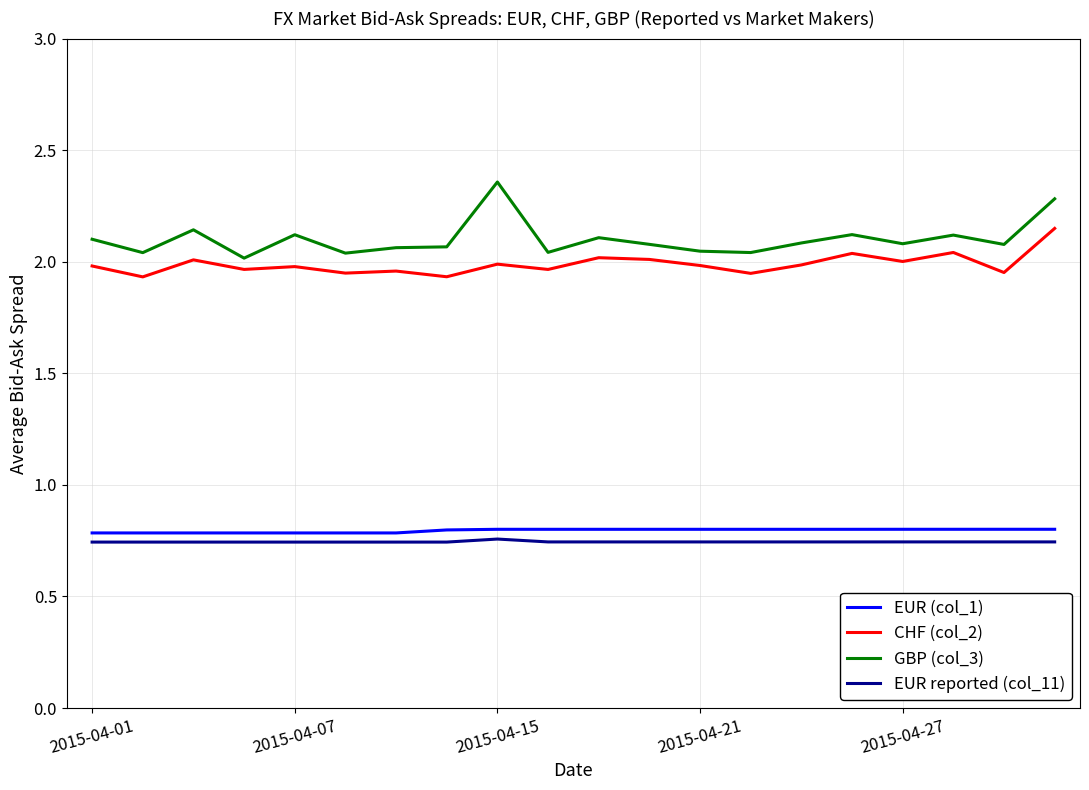

True or false: EUR (col_1) and GBP (col_3) cross at least once.

False